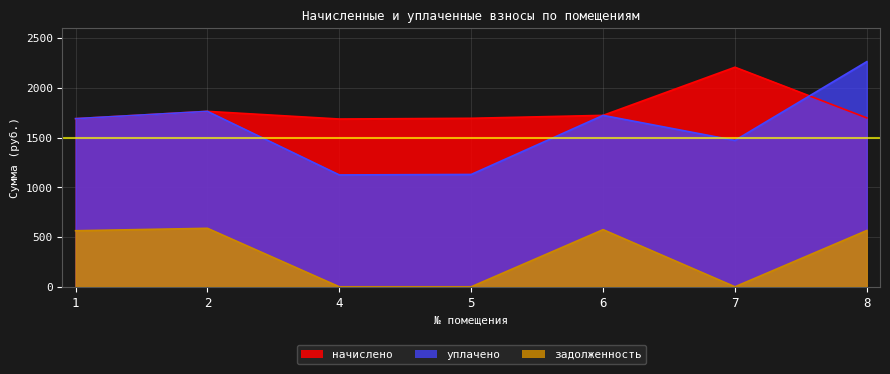

How many intersections are there between начислено and уплачено?

1